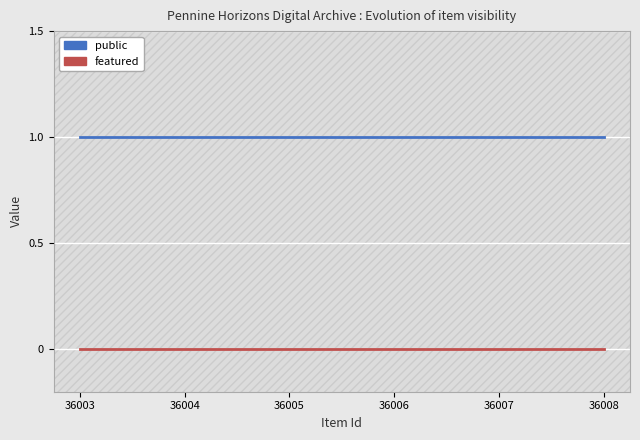

True or false: public and featured cross at least once.

False